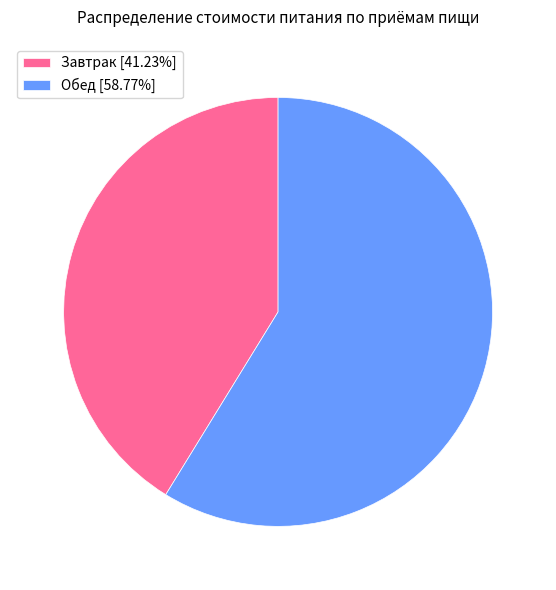

How many slices are in this pie chart?

2